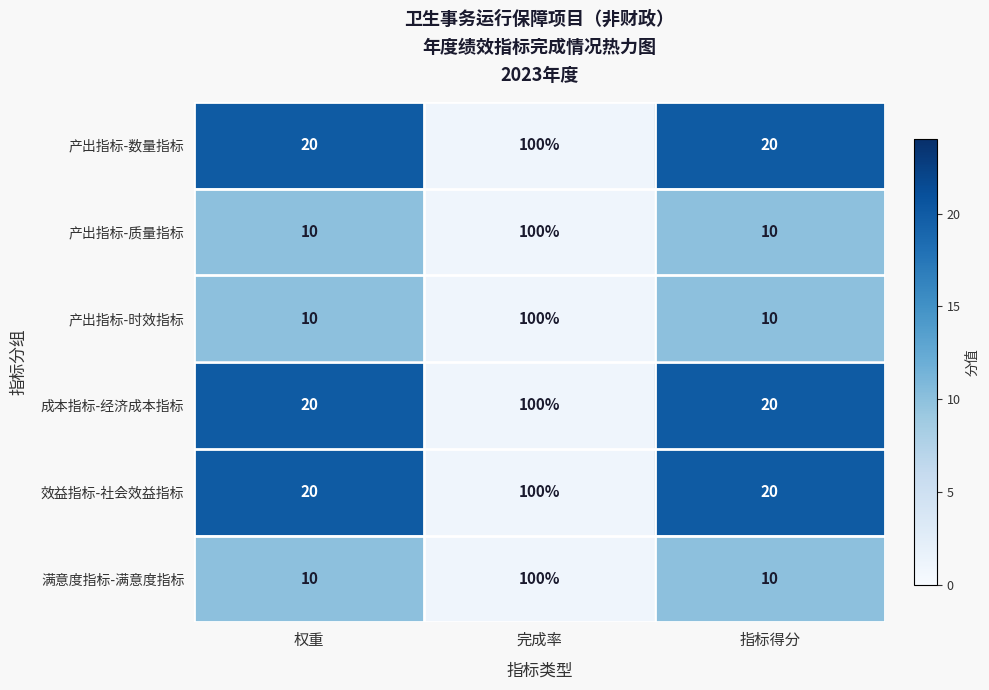

What is the highest value of the 满意度指标-满意度指标 series?

100